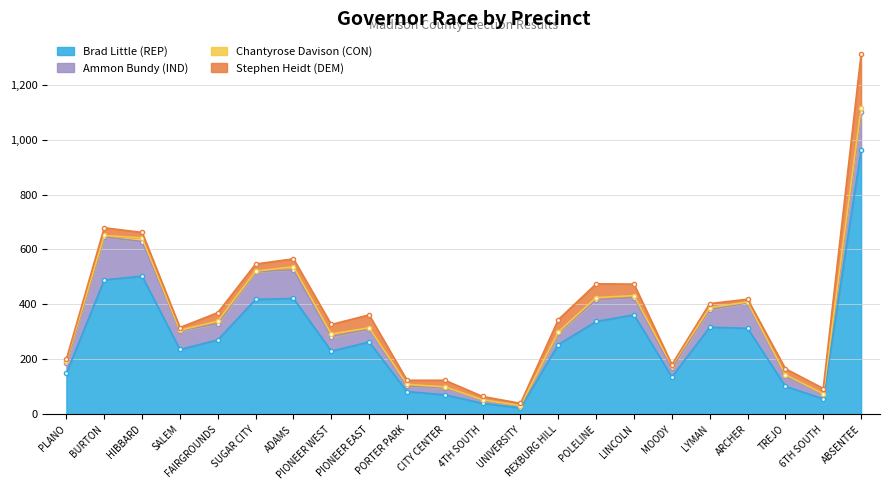

What is the label of the 10th point from the right?

UNIVERSITY